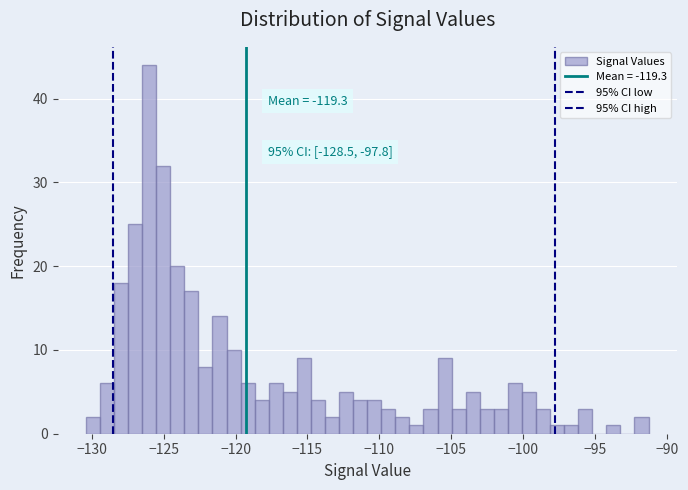

Read against the x-axis, roughly where is the centre of the tallest bar?

-126.0